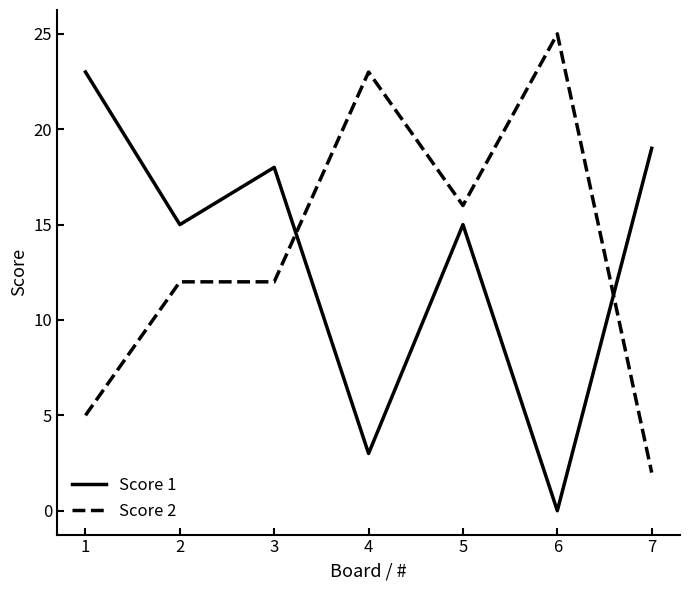

Which series has the largest total across all categories?

Score 2